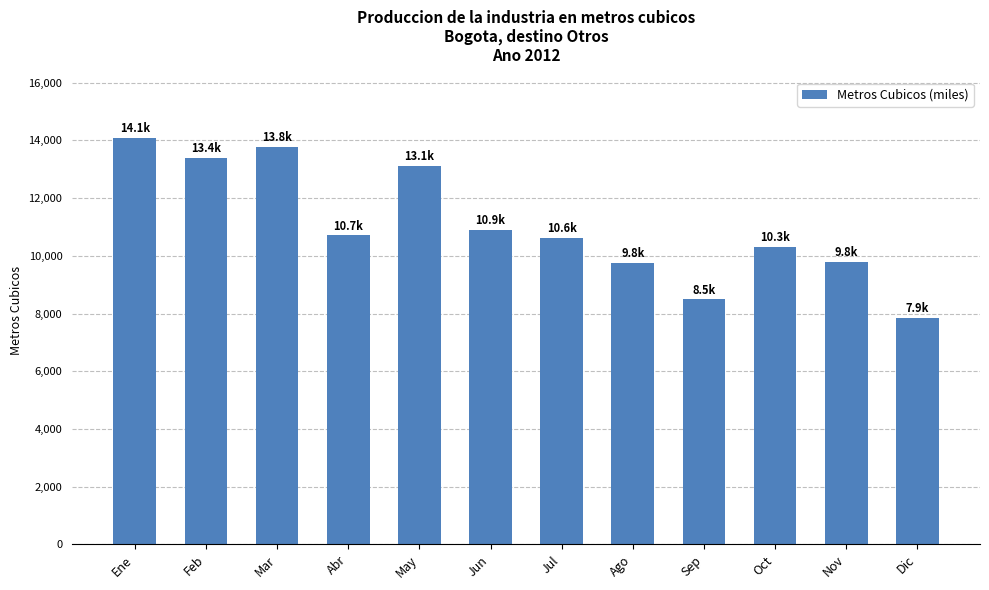

What is the change in value from Feb to Jul?

-2769.8